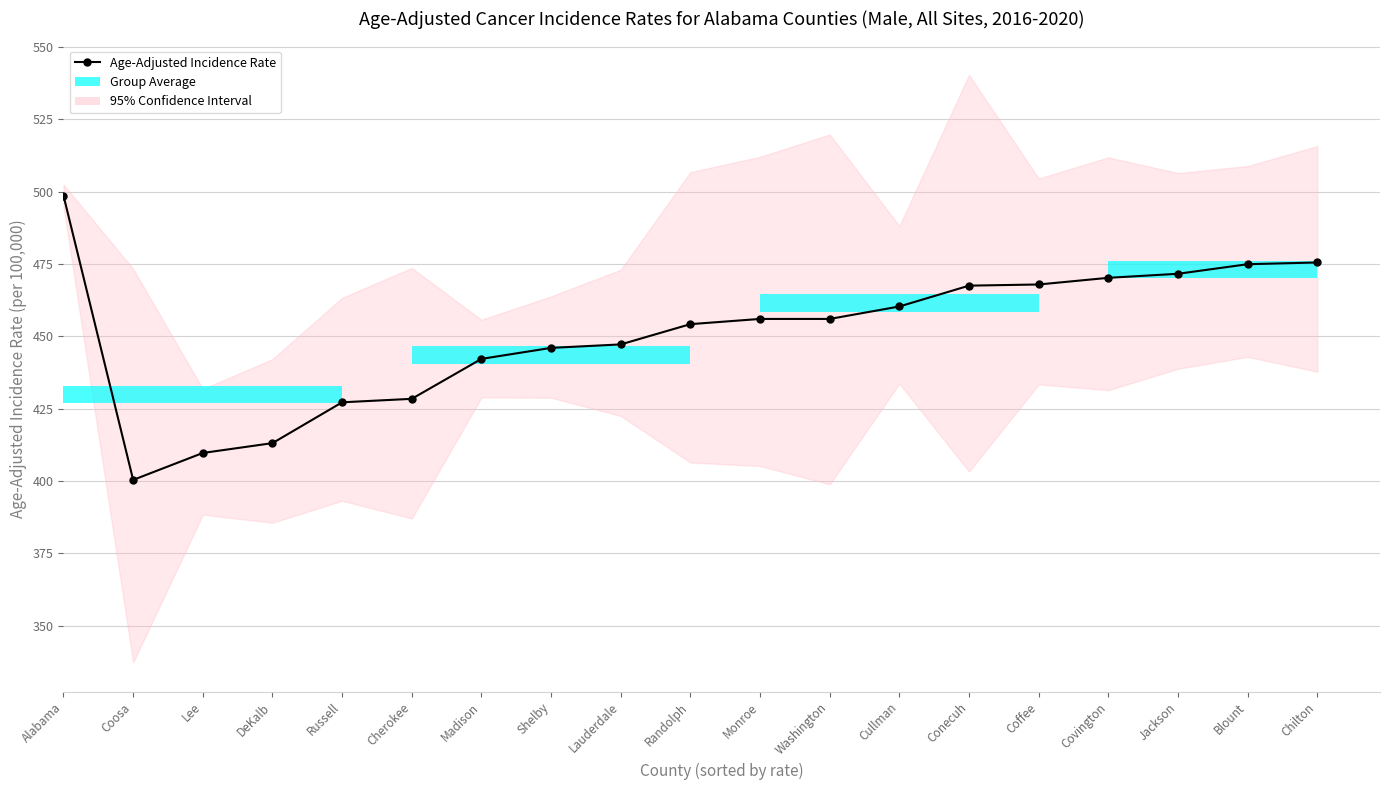

What is the greatest value displayed?

498.6